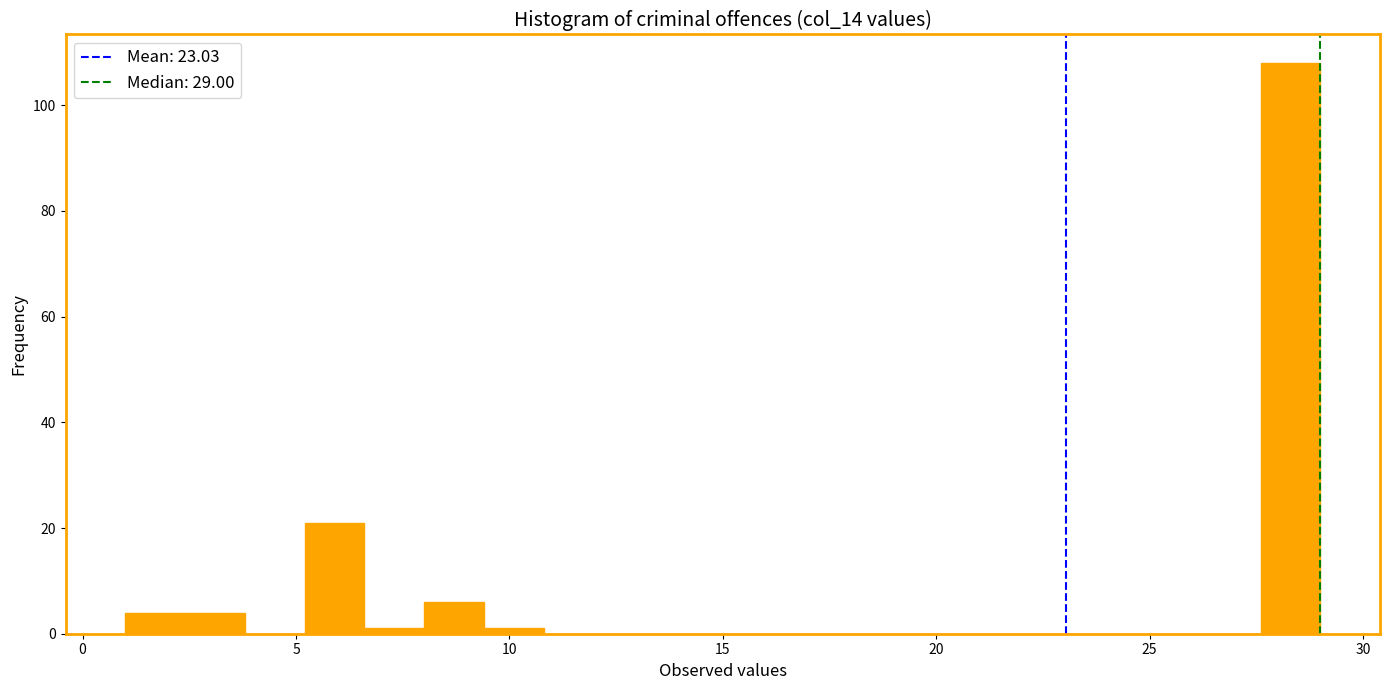

Read against the x-axis, roughly where is the centre of the tallest bar?

28.5